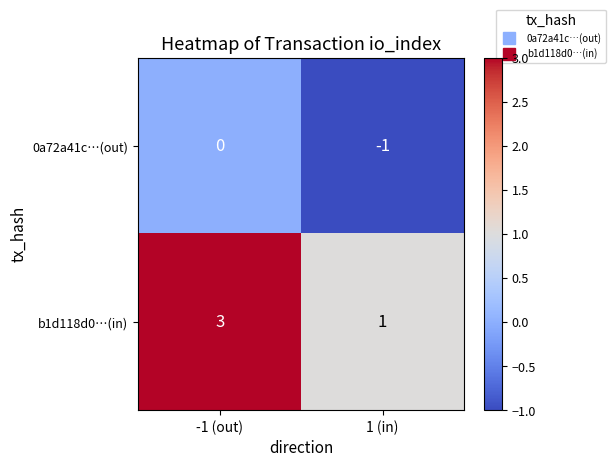

At which label is 0a72a41c…(out) closest to 0?

-1 (out)